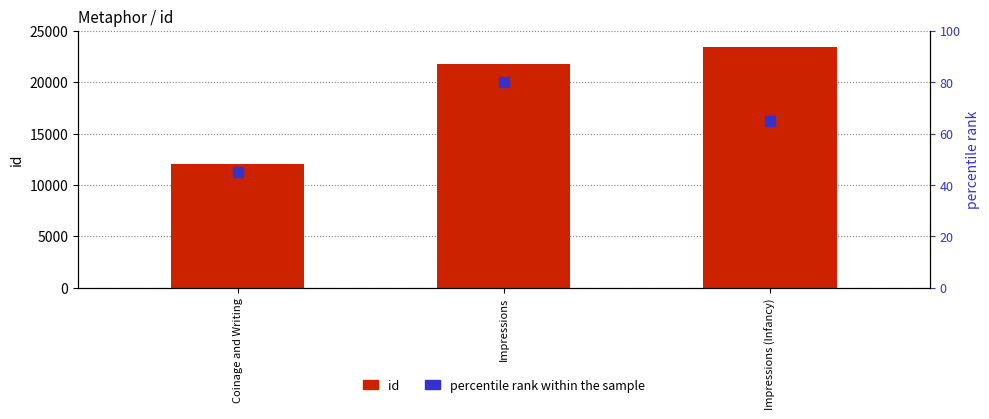

Which series has the largest total across all categories?

id